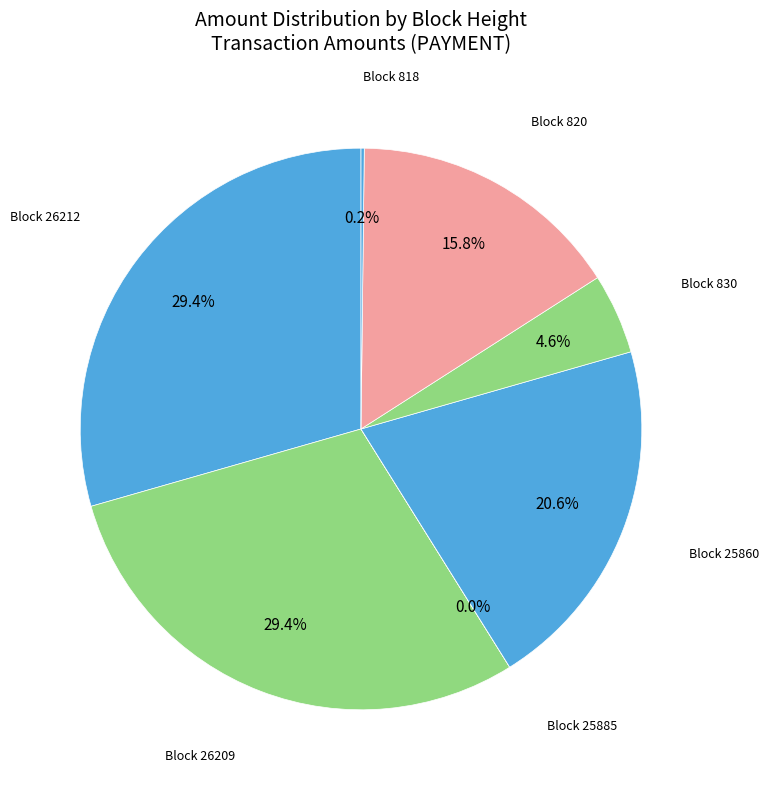

How many slices are in this pie chart?

7